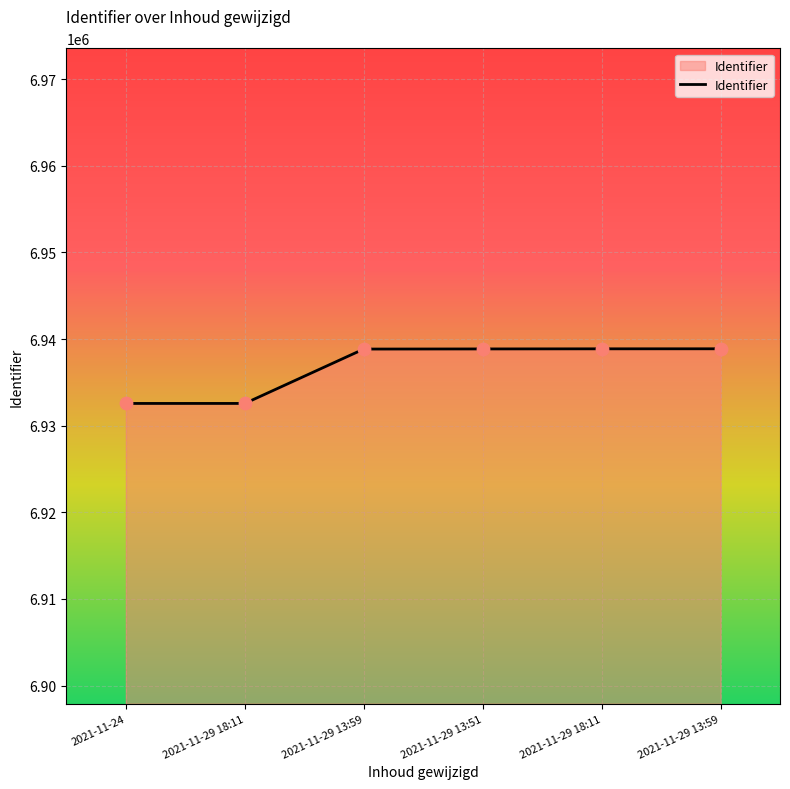

What is the ratio of the value at 2021-11-29 18:11 to the value at 2021-11-24?

1.0